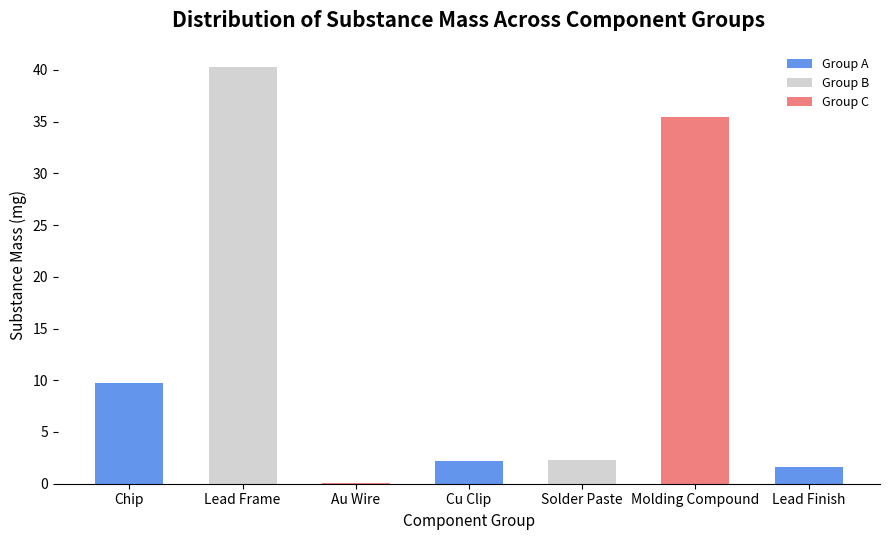

At which label is the value closest to 20?

Chip